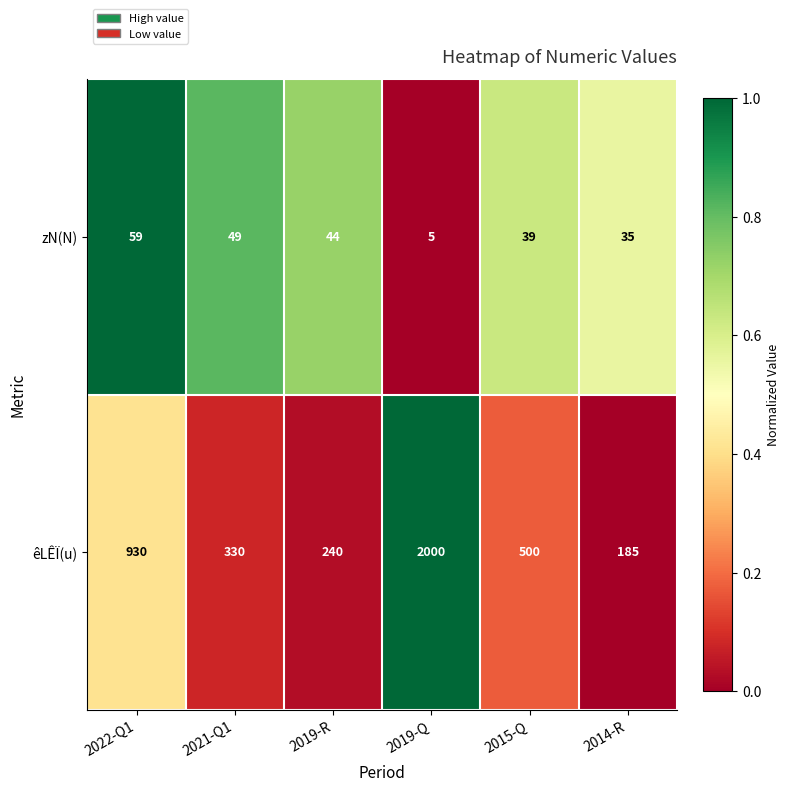

Reading left to right, what are all the values shown in this chart?

zN(N): 2022-Q1=59	2021-Q1=49	2019-R=44	2019-Q=5	2015-Q=39	2014-R=35
êLÊÏ(u): 2022-Q1=930	2021-Q1=330	2019-R=240	2019-Q=2000	2015-Q=500	2014-R=185